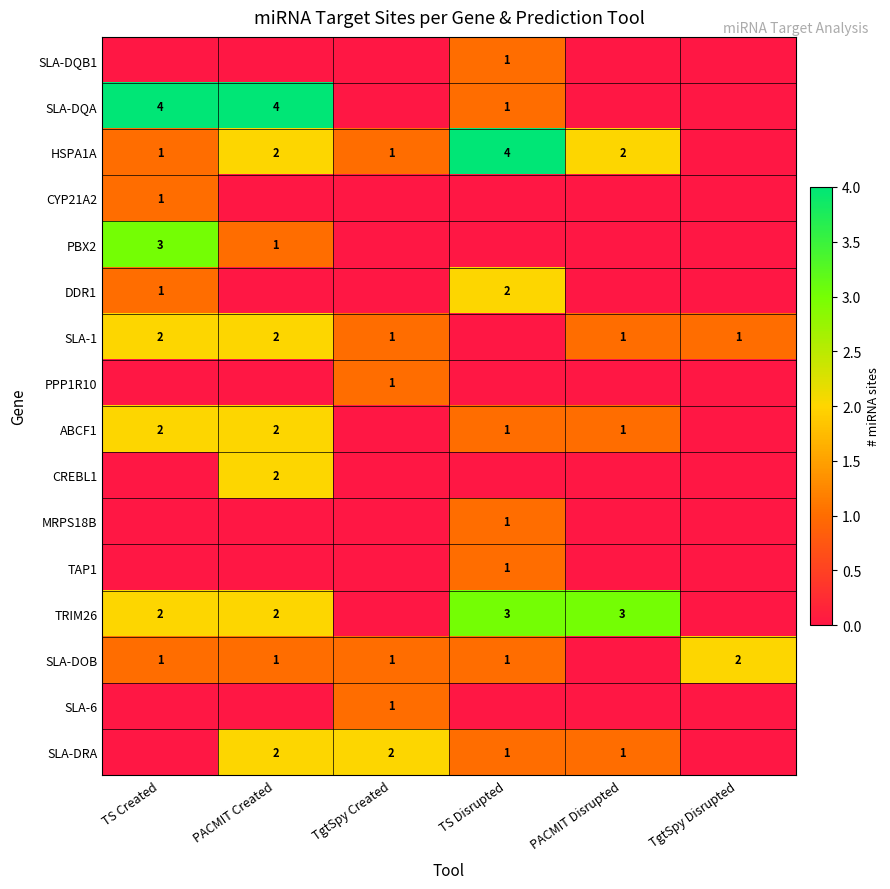

The value of SLA-DOB at TgtSpy Disrupted is 2. True or false?

True